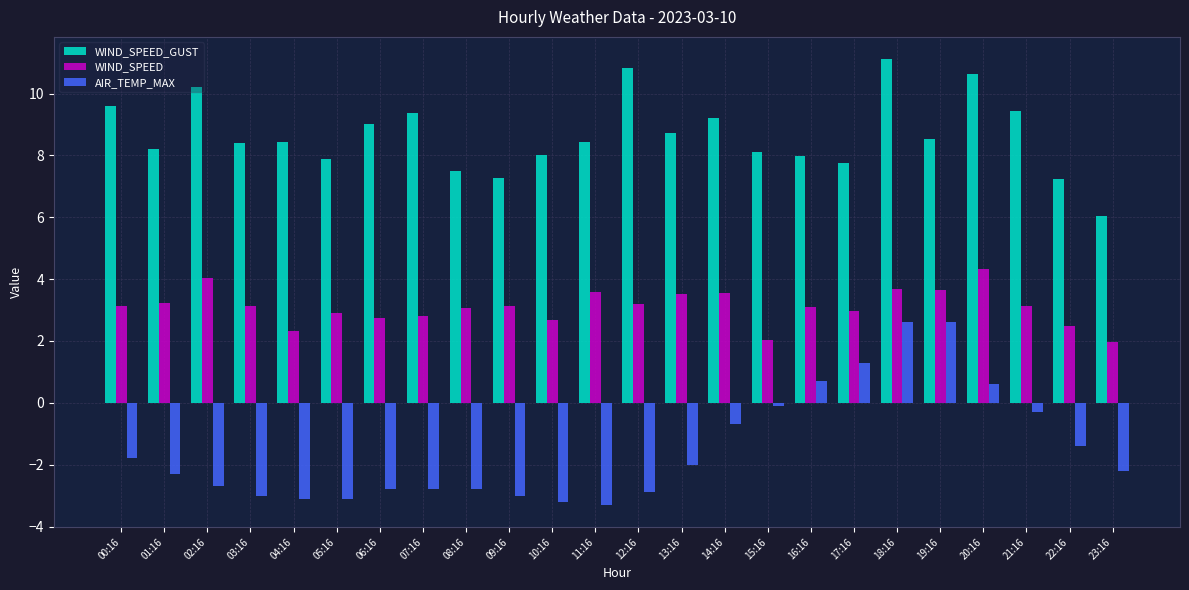

Is the value of WIND_SPEED_GUST at 22:16 greater than the value of AIR_TEMP_MAX at 21:16?

Yes